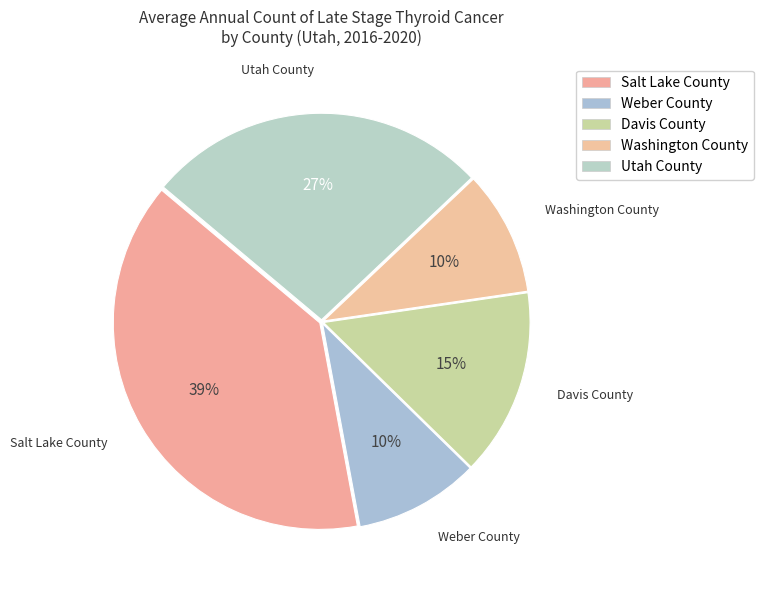

Does any single category account for the majority?

No